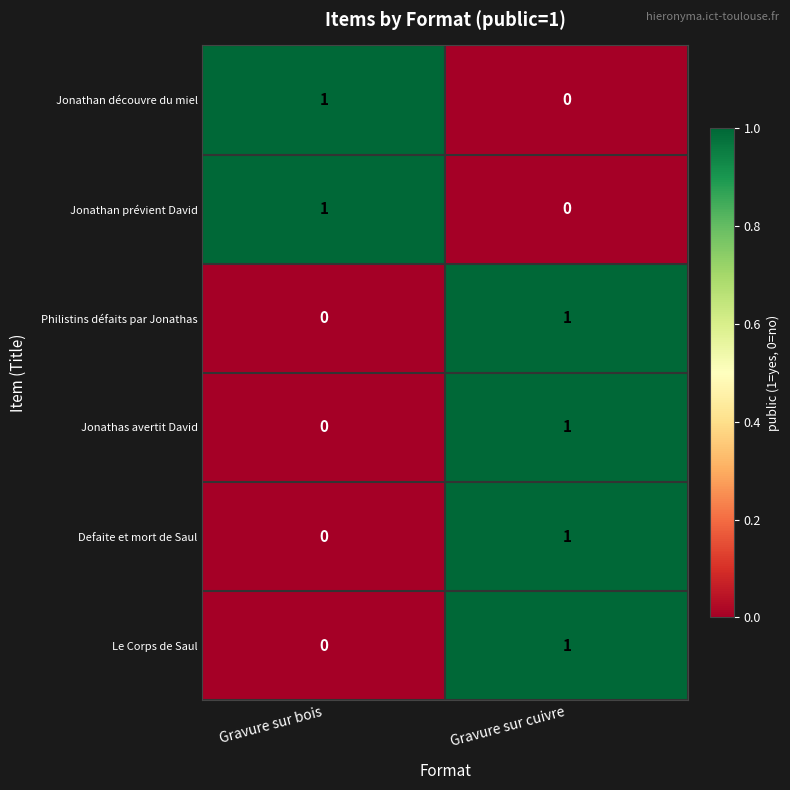

Which category has the lowest value in the Defaite et mort de Saul series?

Gravure sur bois